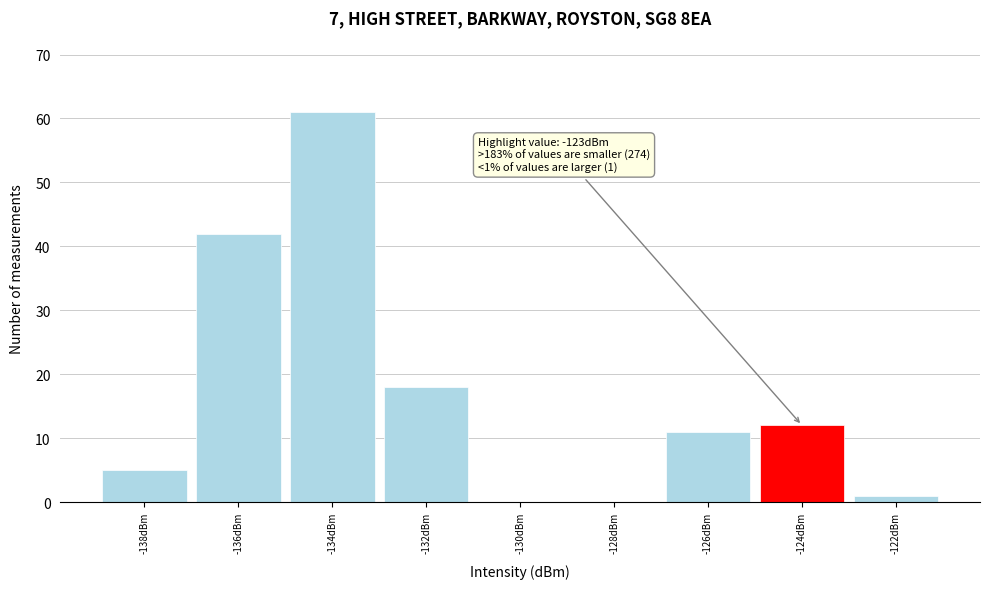

Reading right to left, list all the values displayed in this chart.

-122dBm=1	-124dBm=12	-126dBm=11	-128dBm=0	-130dBm=0	-132dBm=18	-134dBm=61	-136dBm=42	-138dBm=5